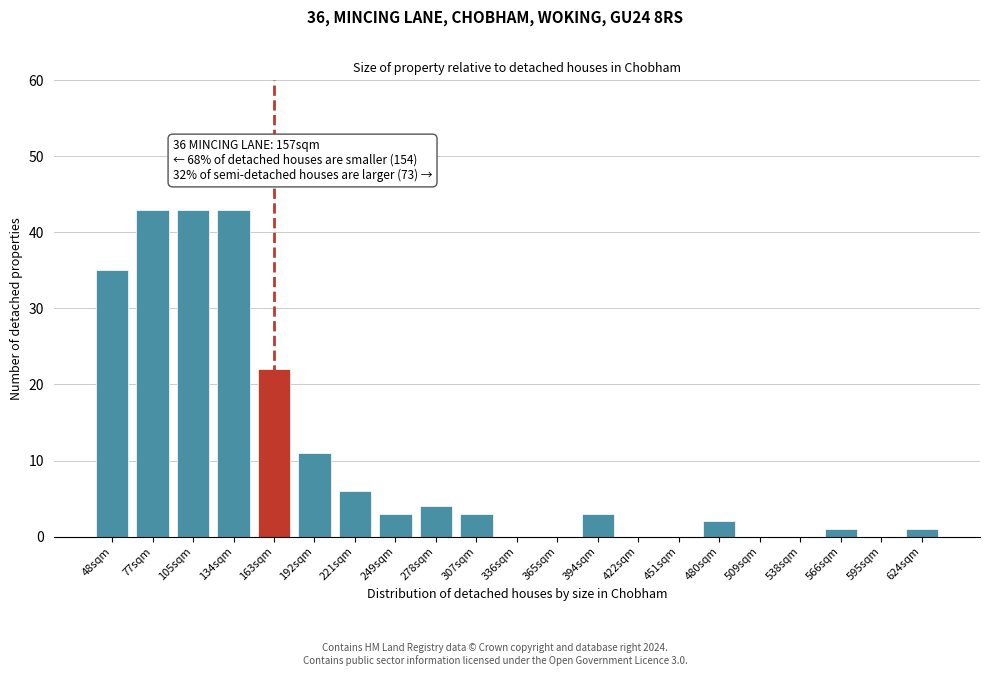

Reading left to right, list all the values displayed in this chart.

48sqm=35	77sqm=43	105sqm=43	134sqm=43	163sqm=22	192sqm=11	221sqm=6	249sqm=3	278sqm=4	307sqm=3	336sqm=0	365sqm=0	394sqm=3	422sqm=0	451sqm=0	480sqm=2	509sqm=0	538sqm=0	566sqm=1	595sqm=0	624sqm=1